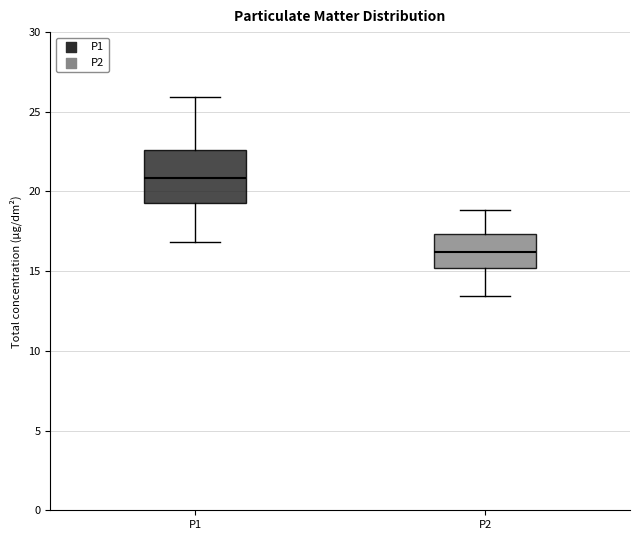

Reading left to right, read every box against the y-axis: the position of its median line, the range the box covers, and the ends of its whiskers. The values are not printed on the chart, so give them approximately, as read against the axis.

P1: median 21.0, box 19.5 to 22.5, whiskers 17.0 to 26.0
P2: median 16.0, box 15.0 to 17.5, whiskers 13.5 to 19.0